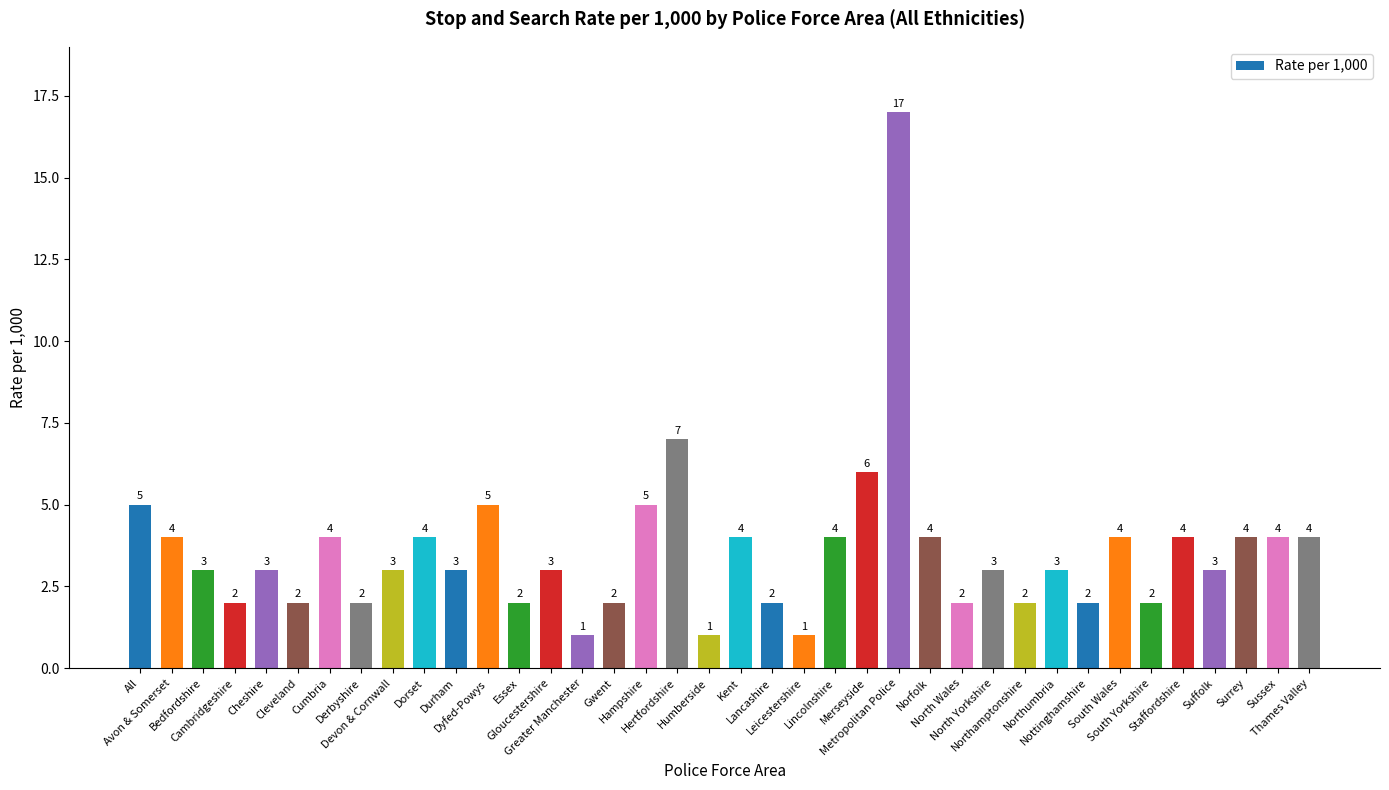

How many series are shown in this chart?

1